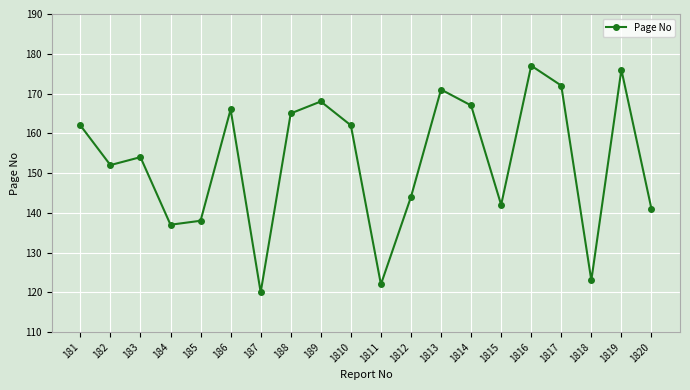

The chart shows a value of 287 at 1819. True or false?

False